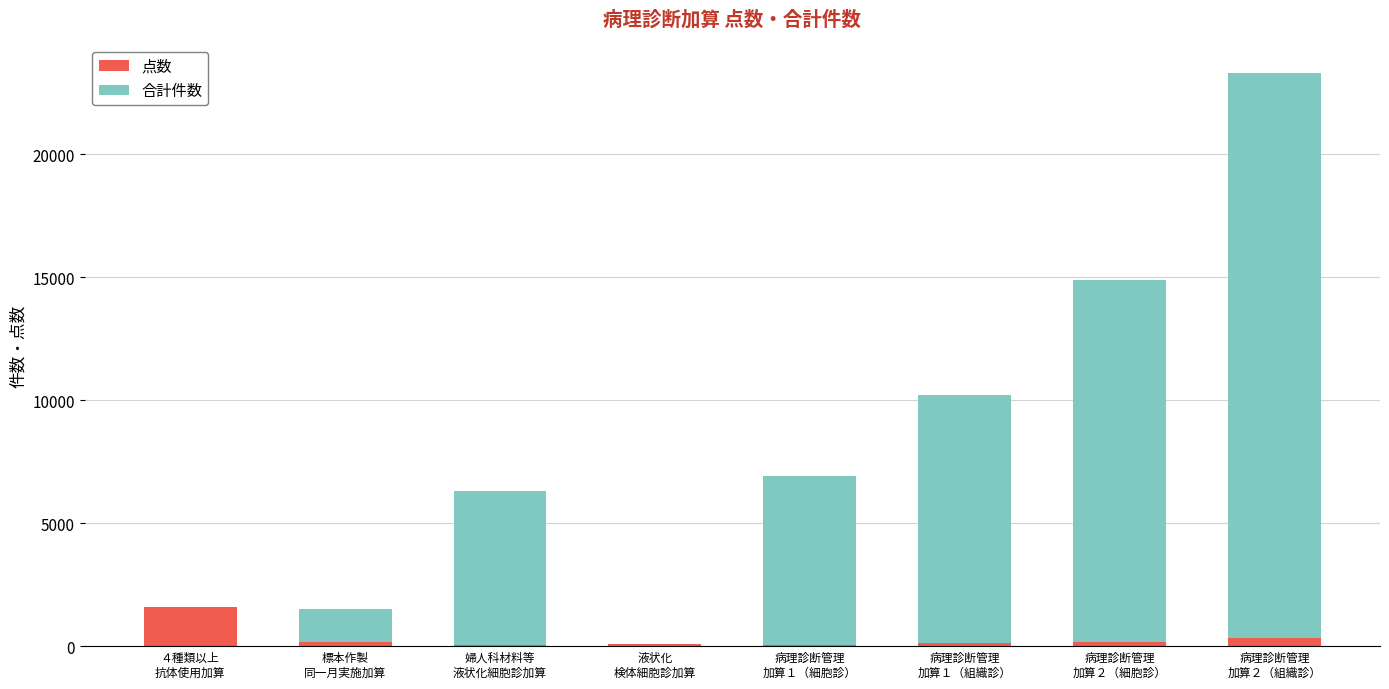

What is the sum of all 点数 values?

2561